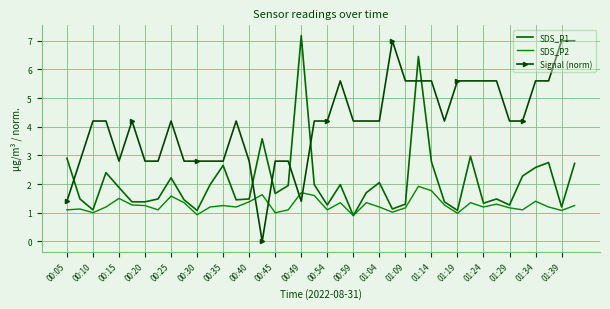

True or false: Signal (norm) has more than 2 interior local peaks.

True